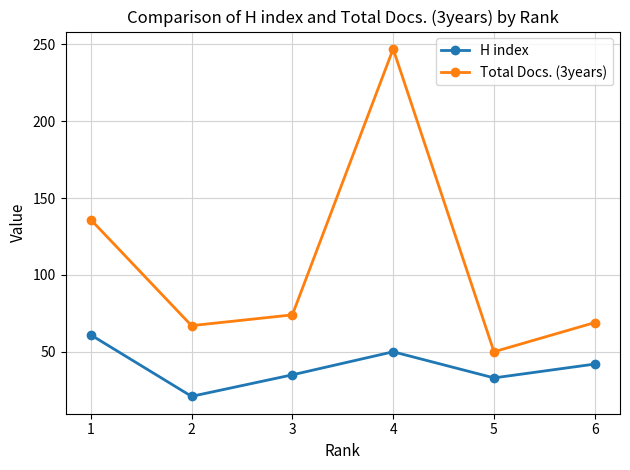

The value of H index at 1 is 84. True or false?

False